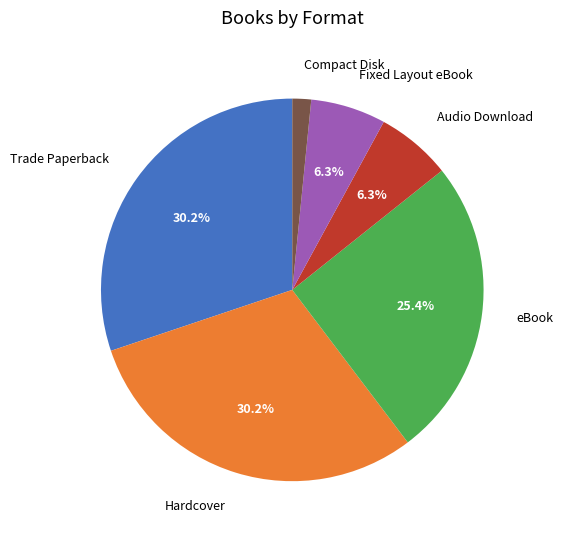

How many slices are in this pie chart?

6